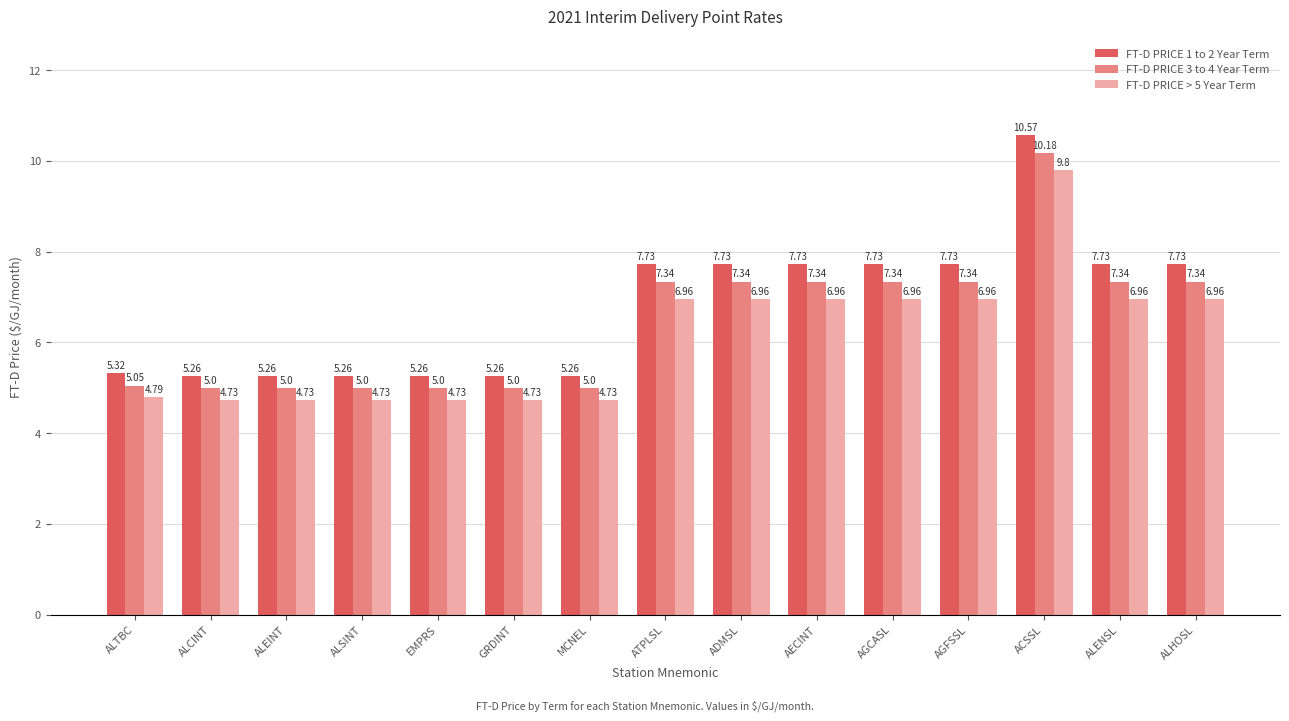

How many categories are shown in the chart?

15